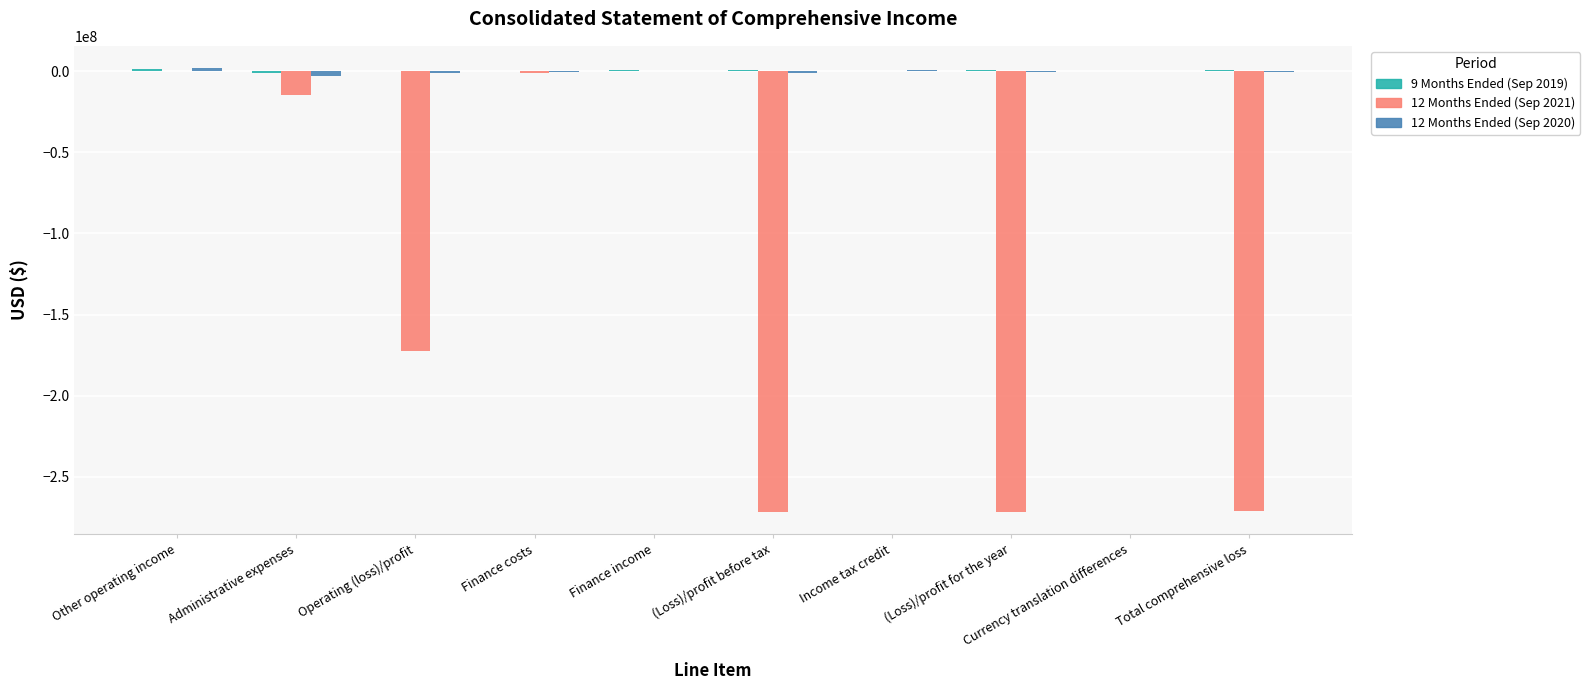

How many series are shown in this chart?

3